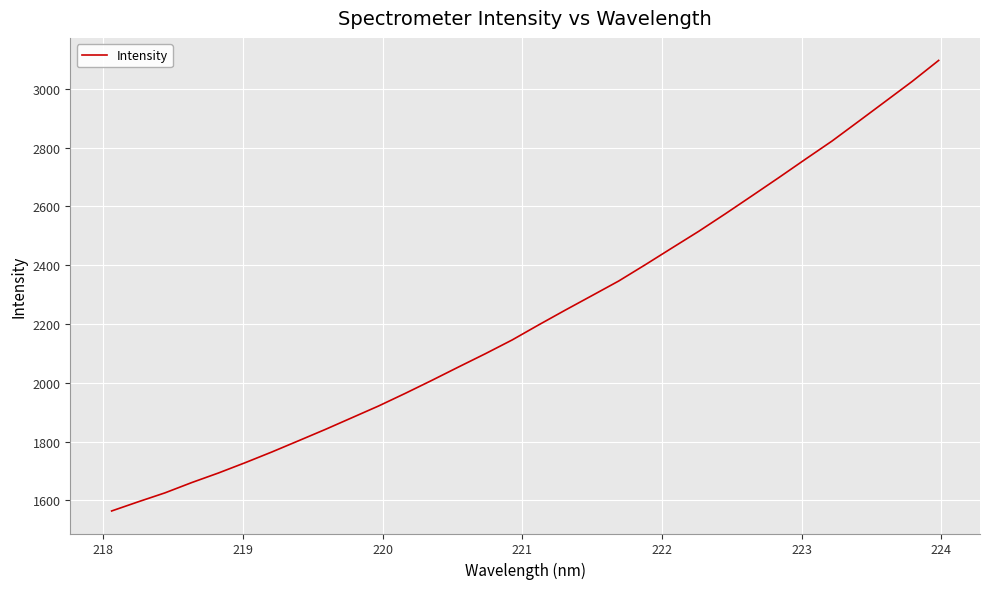

Does the chart display data point markers on the line(s)?

No